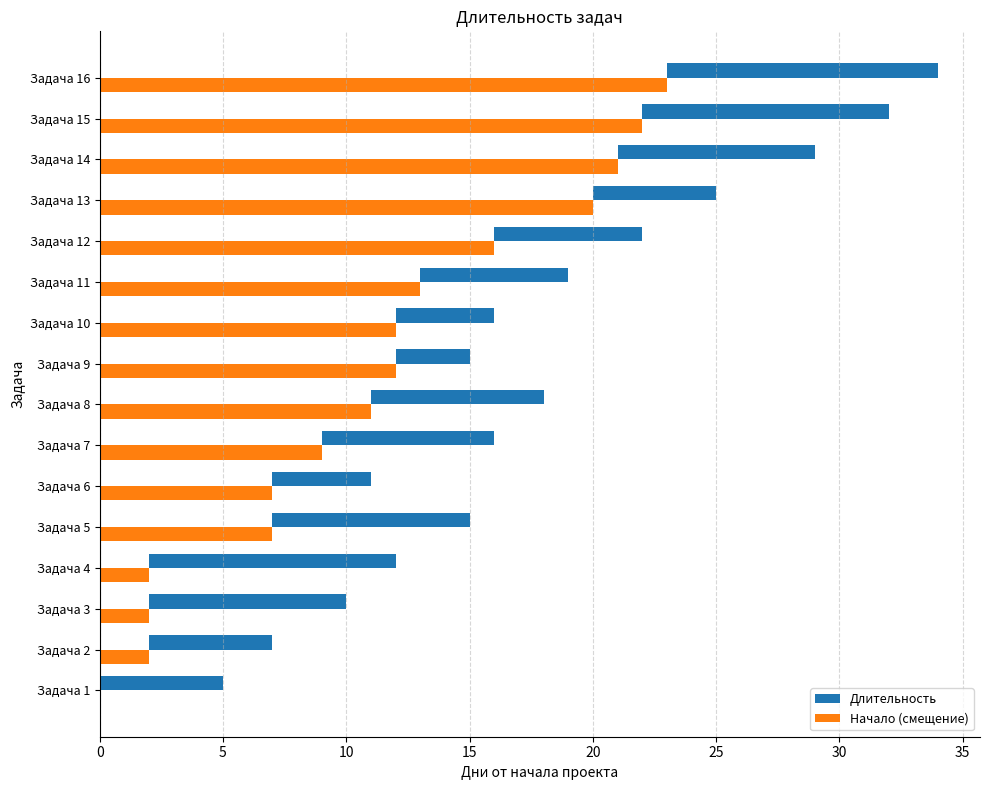

How many bars are there in total?

32